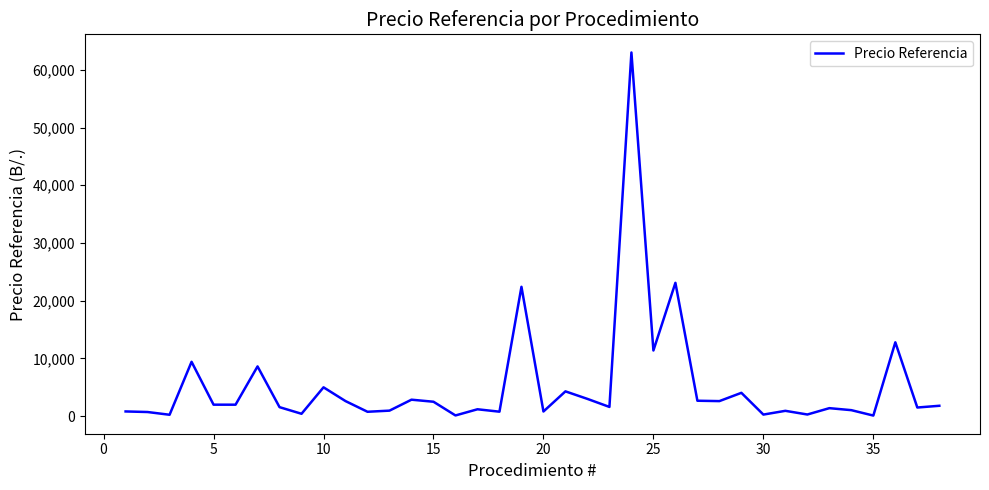

Does the chart have visible grid lines?

No